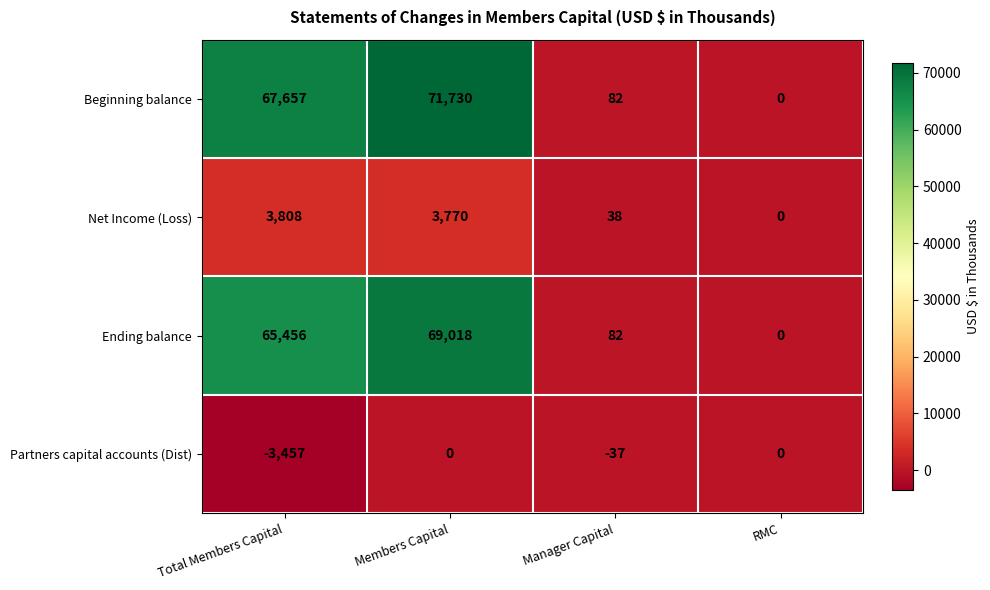

The Ending balance series shows 82 at Manager Capital. True or false?

True